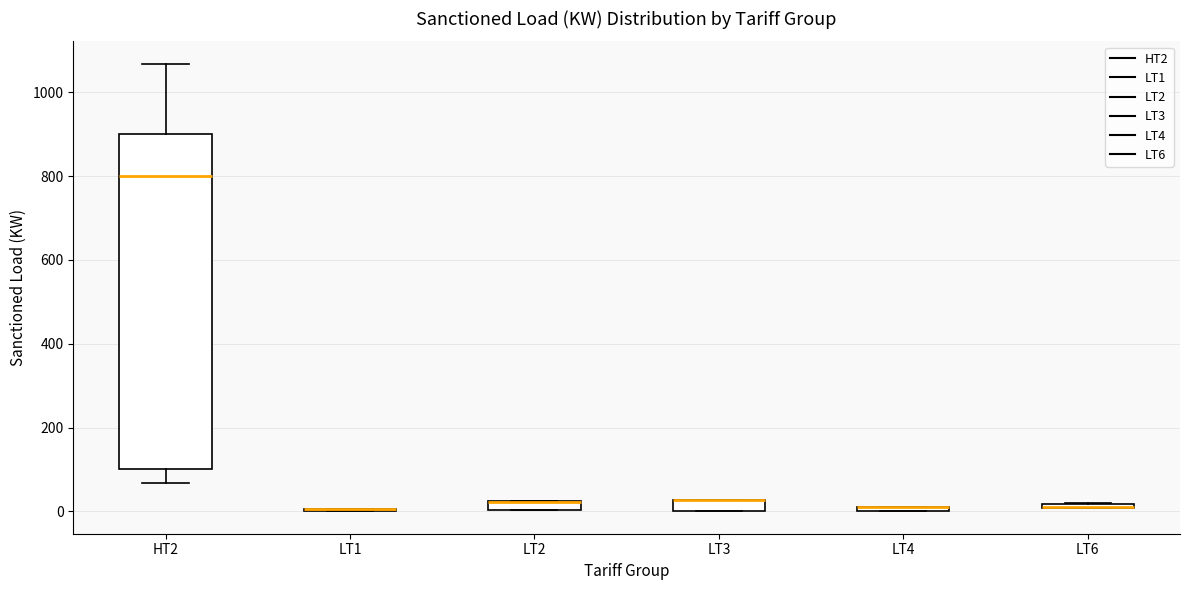

Comparing the boxes themselves (not the whiskers), which one is the tallest?

HT2